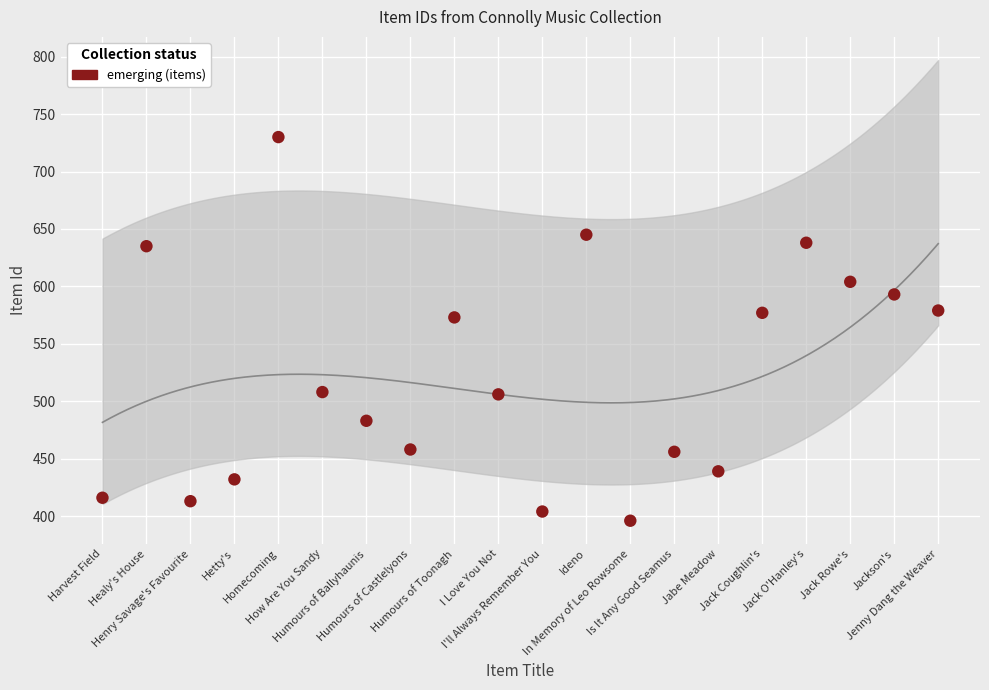

What is the range of Y values (max minus min)?

334